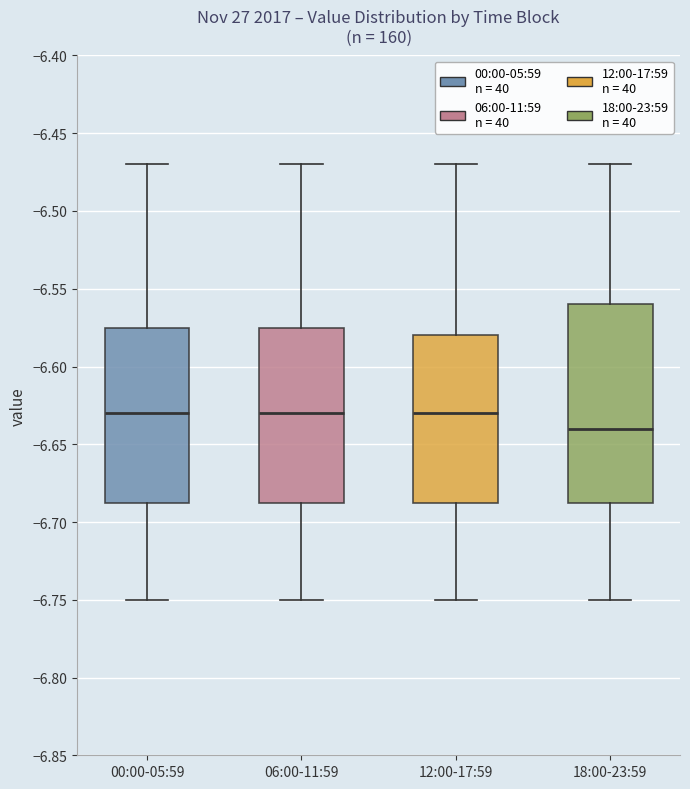

Where does the upper whisker of the box for 12:00-17:59 end on the y-axis? The values are not printed on the chart, so give them approximately, as read against the axis.

-6.470